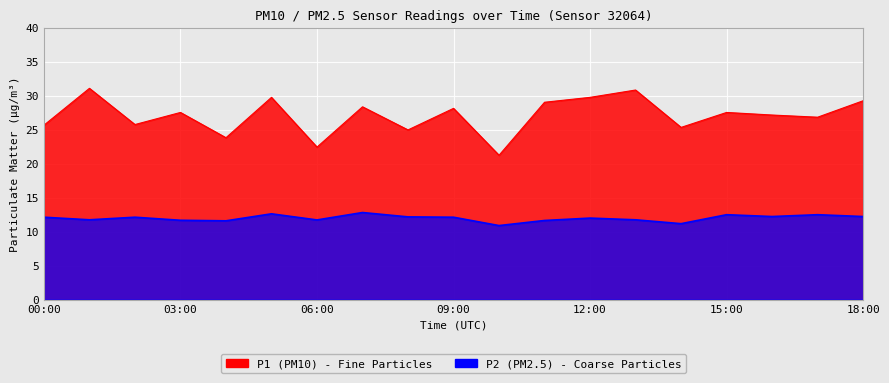

Rank the series by their average value, from lowest to highest.

P2, P1